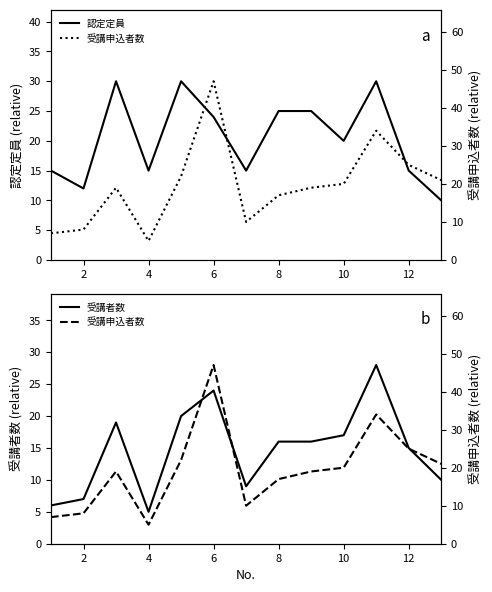

What is the maximum value for 認定定員?

30